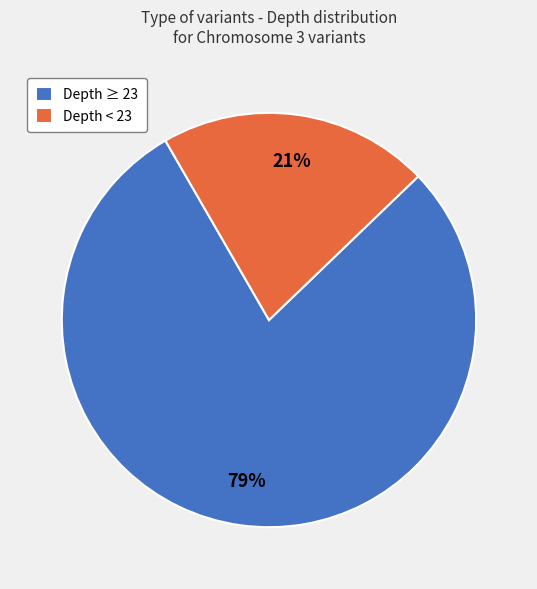

Between Depth < 23 and Depth ≥ 23, which is larger?

Depth ≥ 23